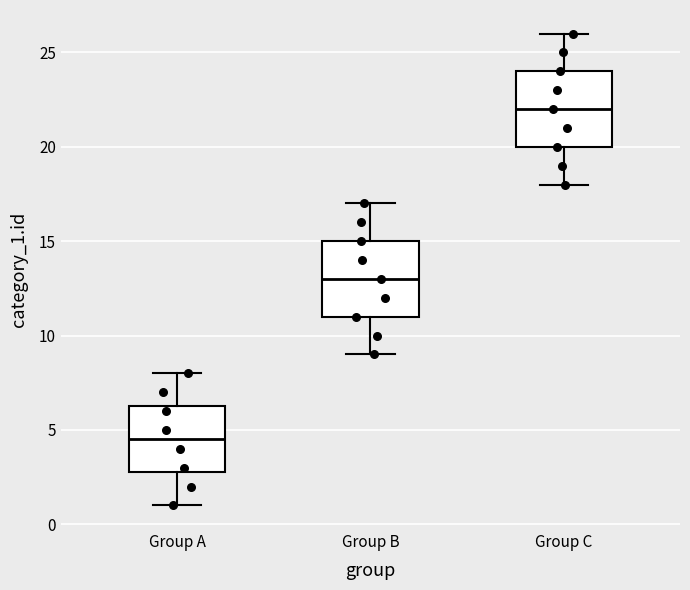

Which box has the lowest median line?

Group A